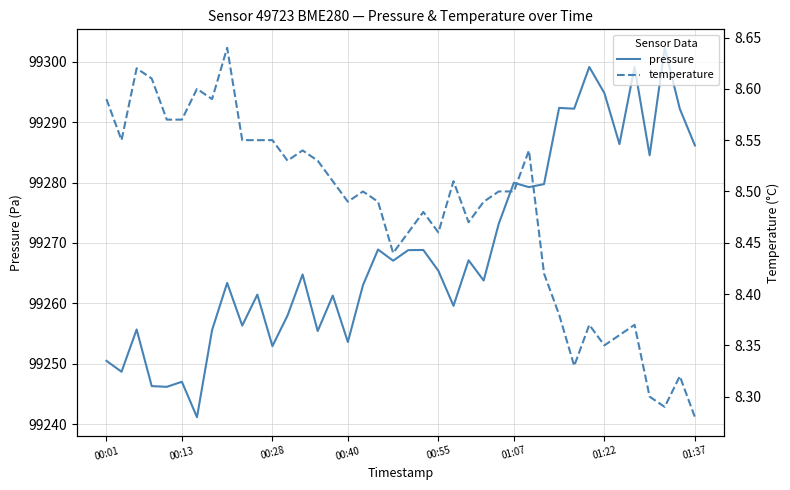

Count the number of data series in this chart.

2